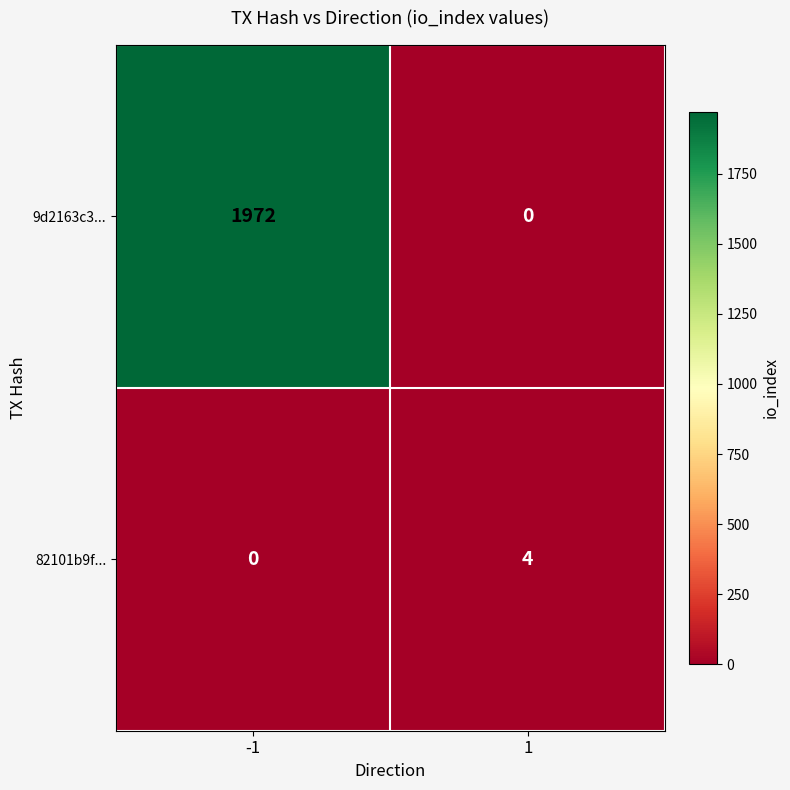

Which series has the largest total across all categories?

9d2163c3...